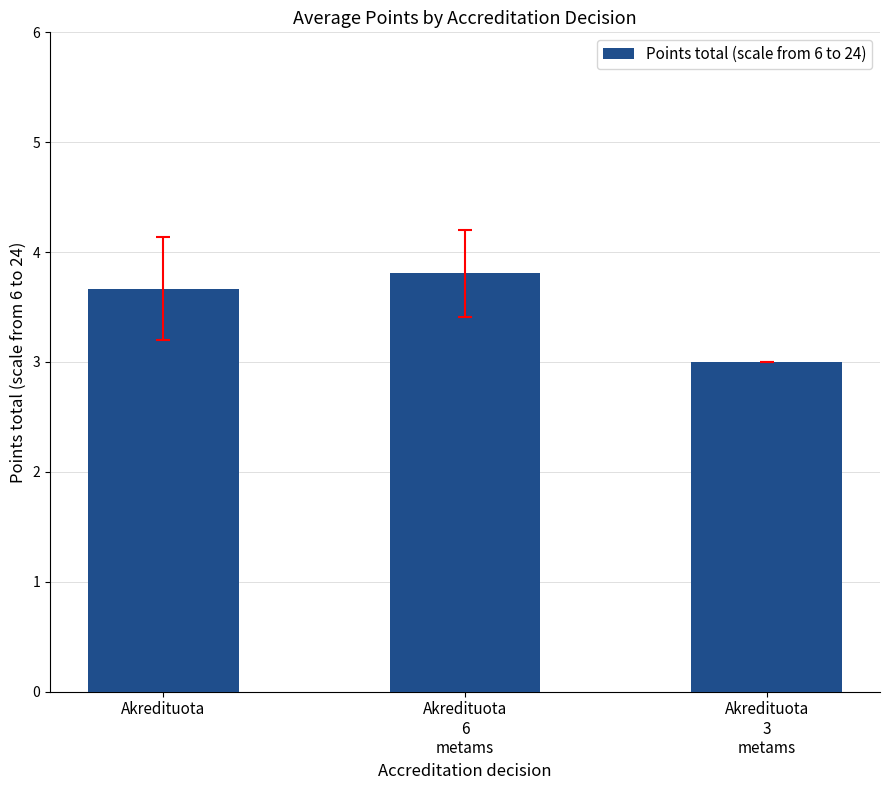

List the labels in order of value, largest first.

Akredituota
6
metams, Akredituota, Akredituota
3
metams